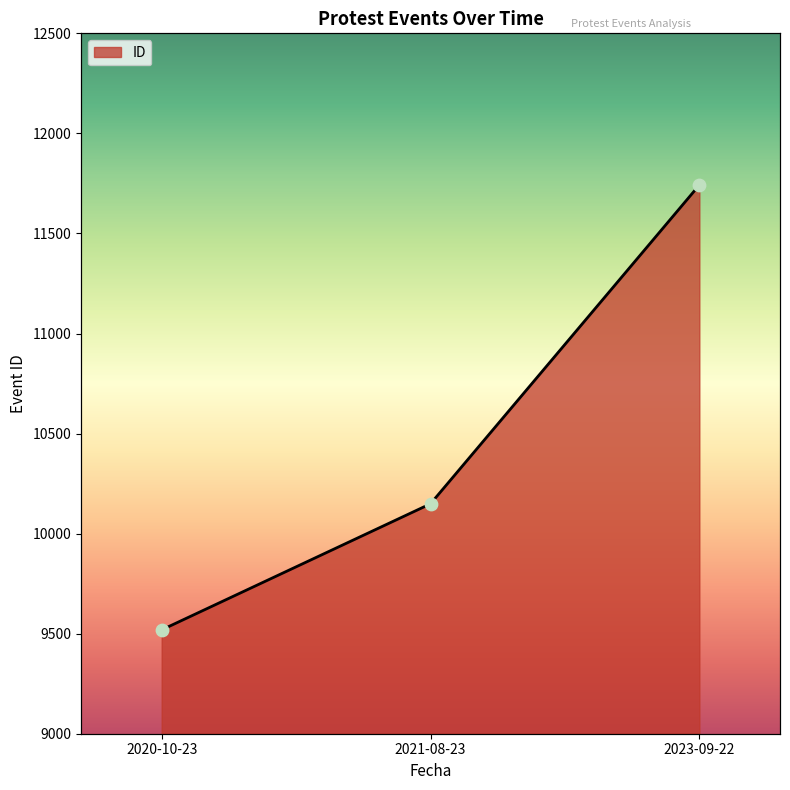

What is the change in value from 2021-08-23 to 2023-09-22?

+1593